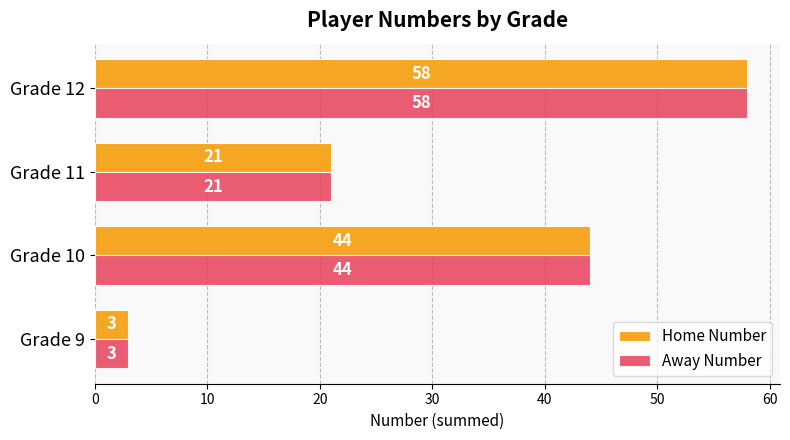

At which category is the sum across all series the highest?

Grade 12